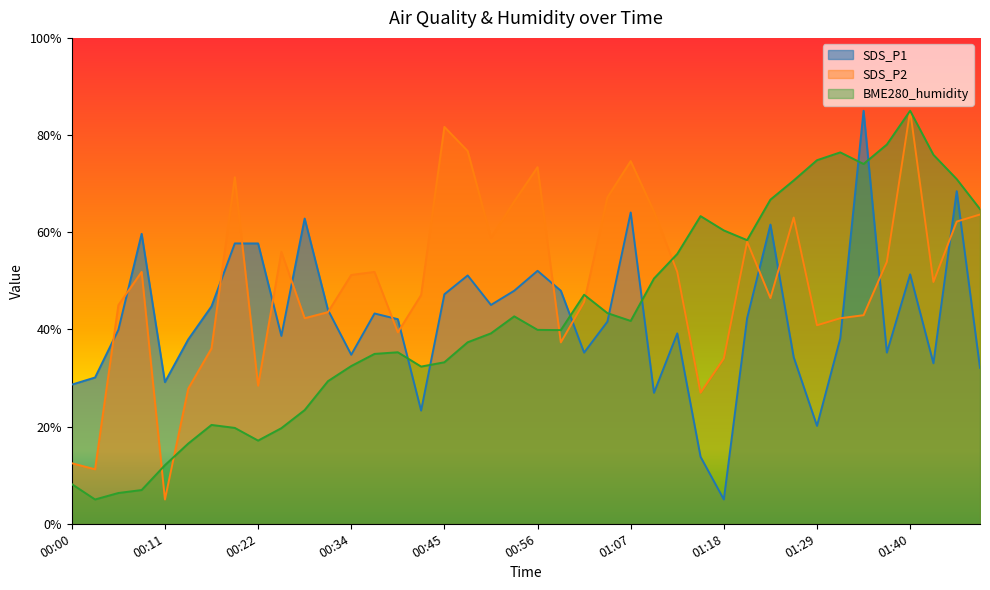

In SDS_P2, how many points are higher than both neighbors (excluding endpoints)?

10